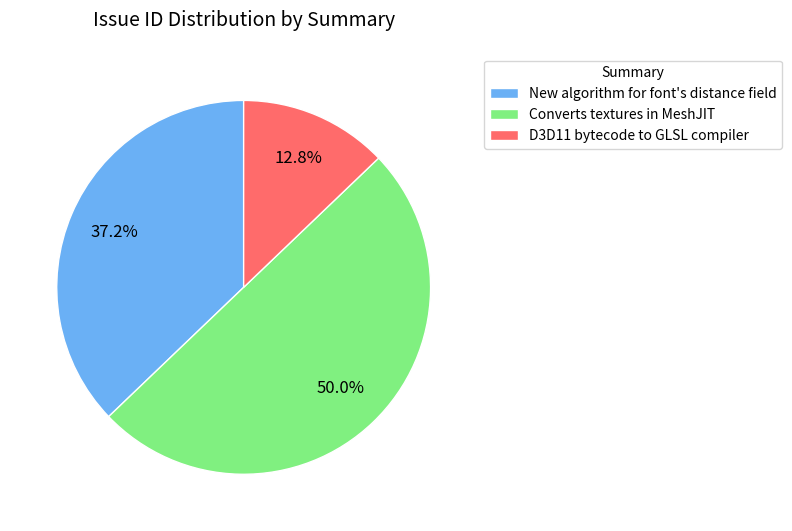

What percentage is NOT represented by D3D11 bytecode to GLSL compiler?

87.2%